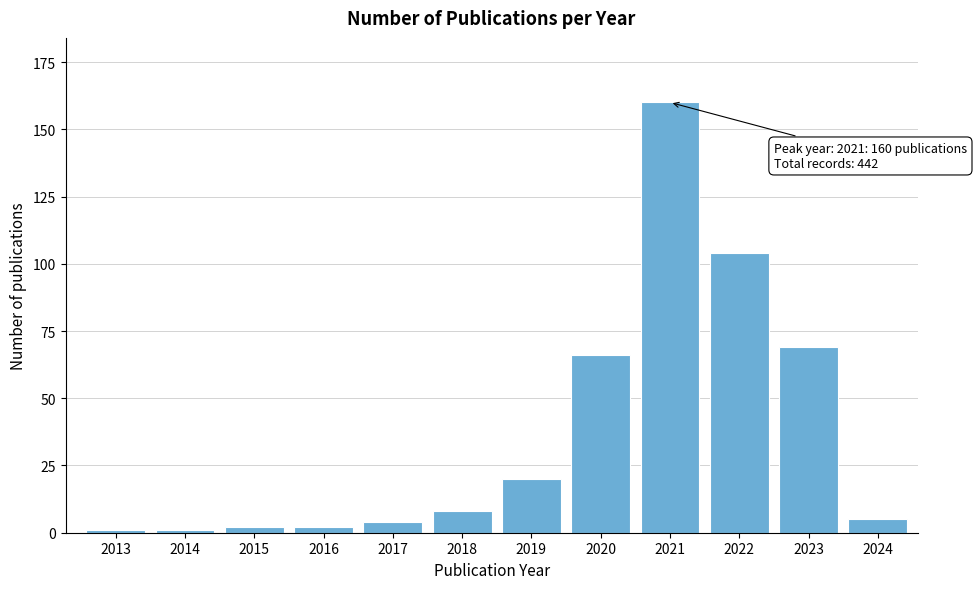

Reading left to right, transcribe all the data shown in this chart.

1	1	2	2	4	8	20	66	160	104	69	5